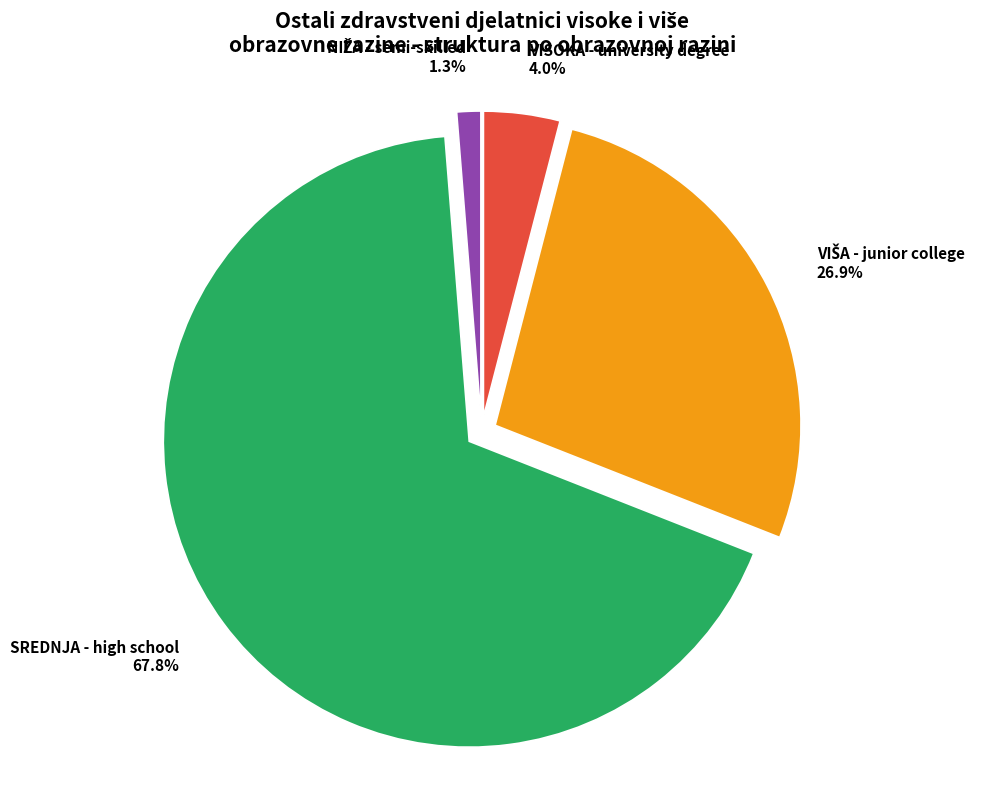

Count the number of slices in the pie.

4